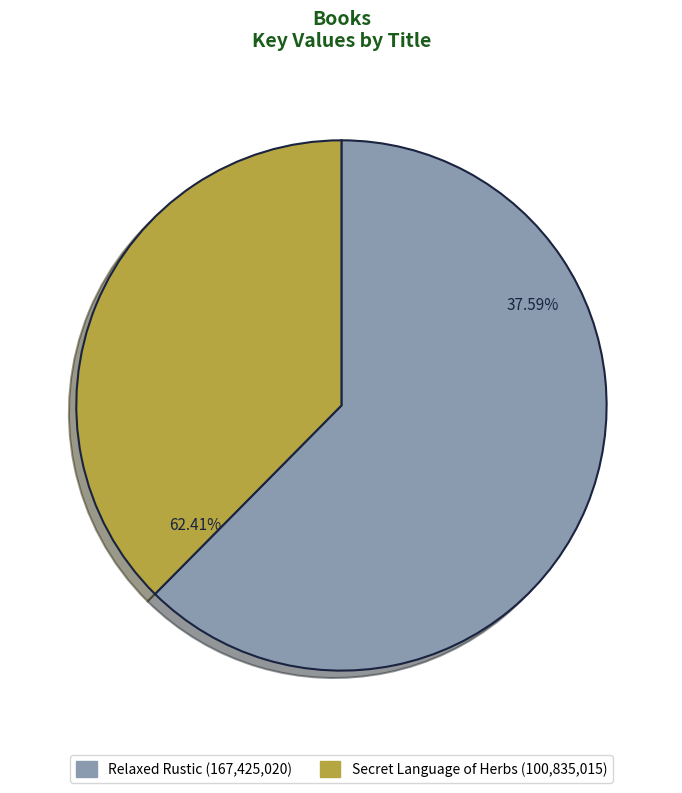

Combined, what portion of the pie is Relaxed Rustic and Secret Language of Herbs?

100.0%